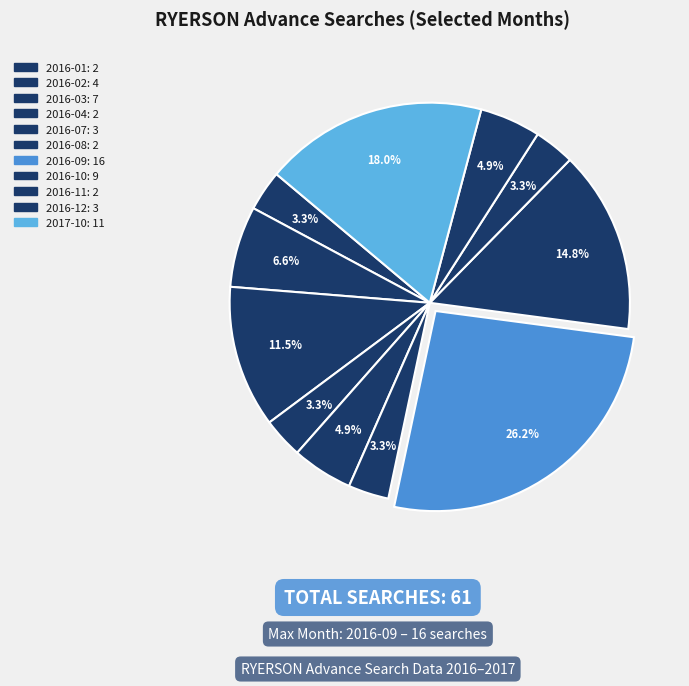

How many segments does this pie chart have?

11